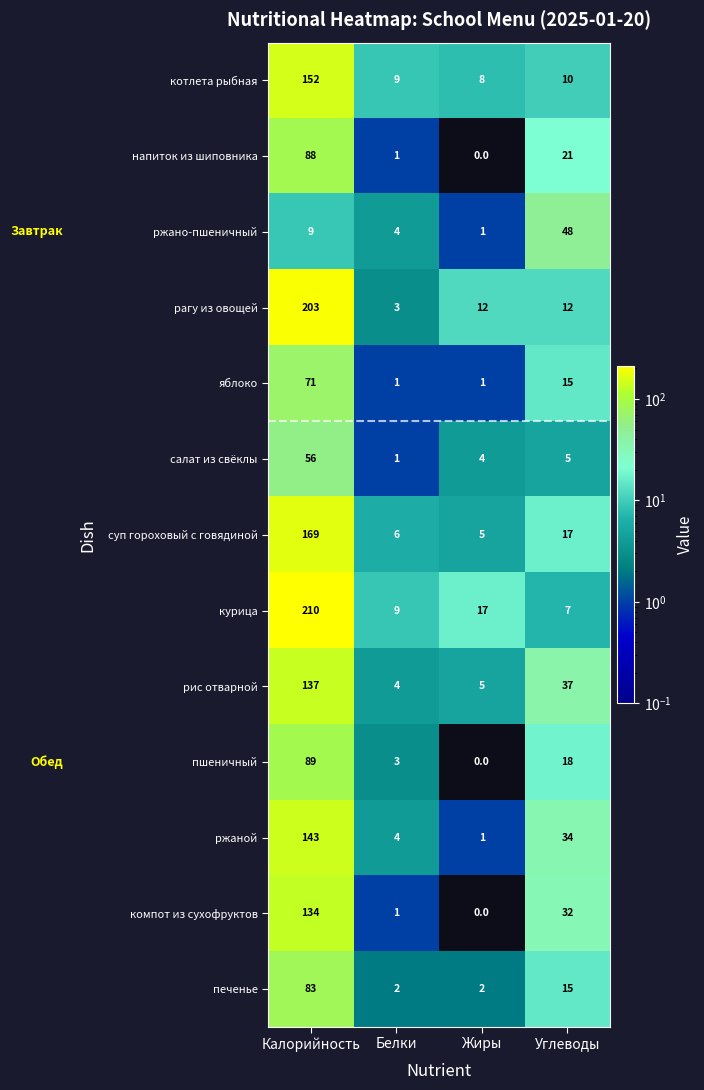

True or false: рис отварной has a value of 229 at Калорийность.

False